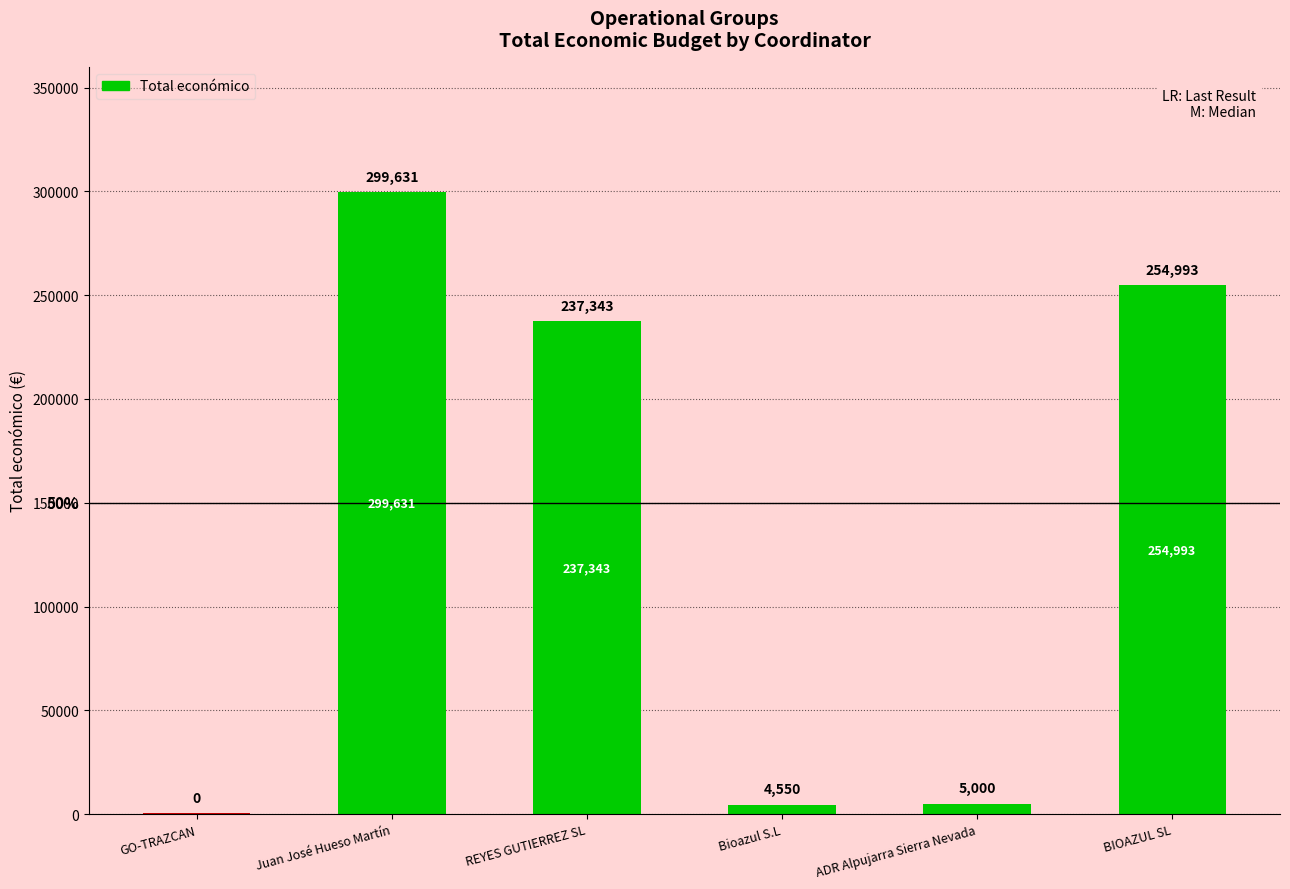

What is the sum of the values at REYES GUTIERREZ SL and GO-TRAZCAN?

237843